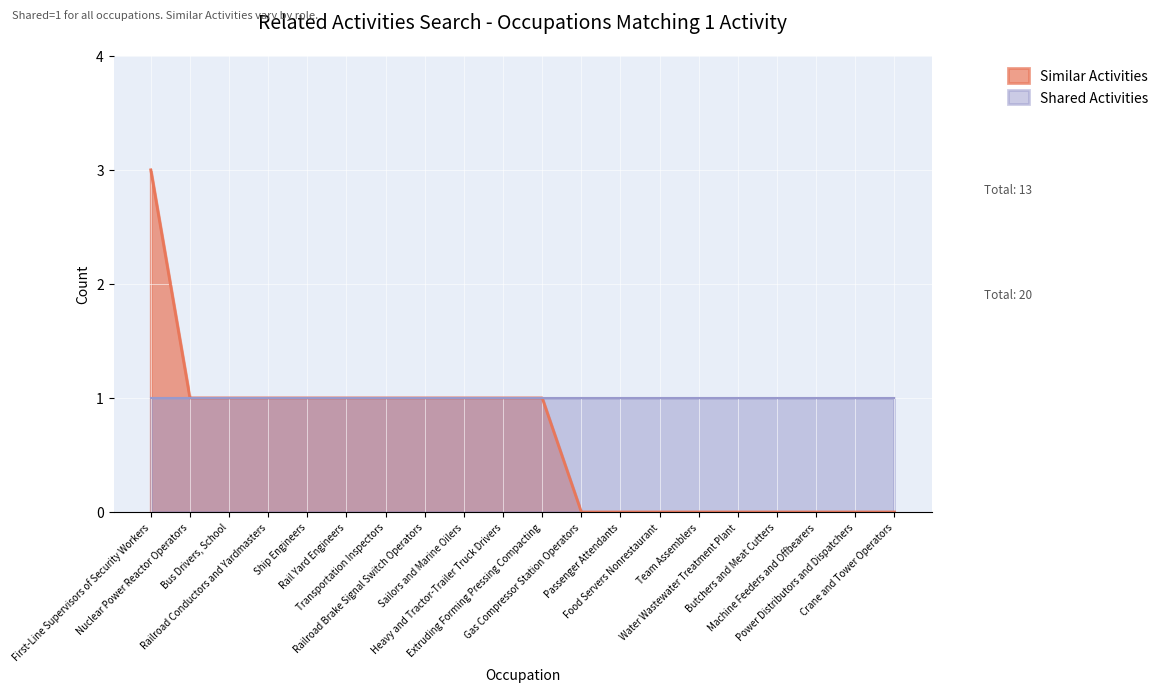

Between First-Line Supervisors of Security Workers and Machine Feeders and Offbearers, which is larger?

First-Line Supervisors of Security Workers